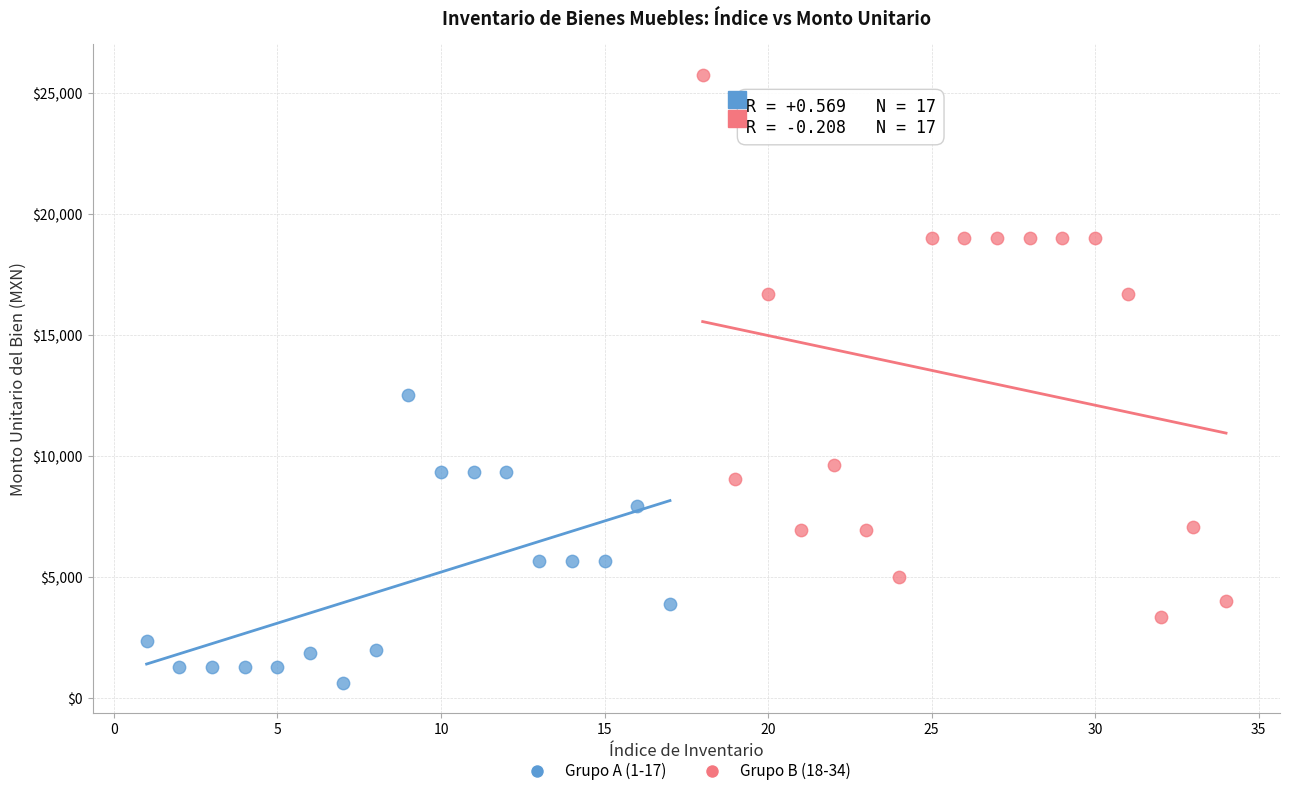

Which series contains the lowest Y value?

Grupo A (1-17)